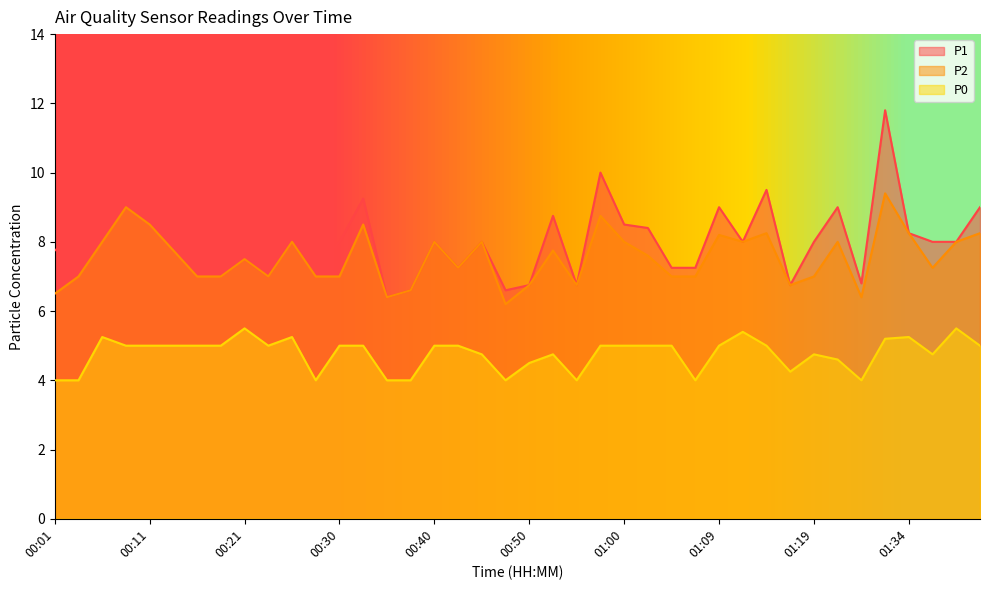

At which category is the sum across all series the highest?

01:32